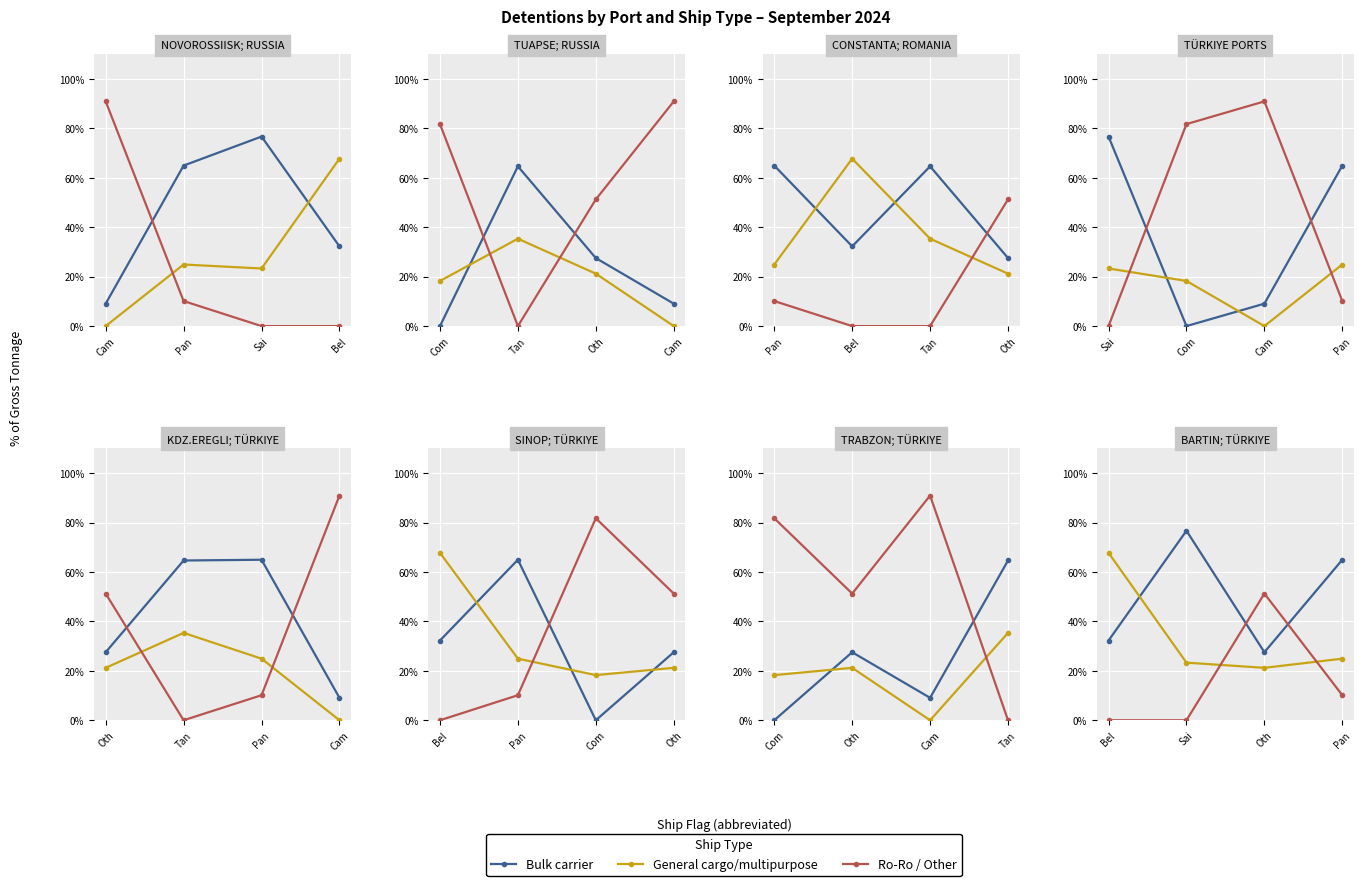

Between Pan and Bel, which is larger?

Pan